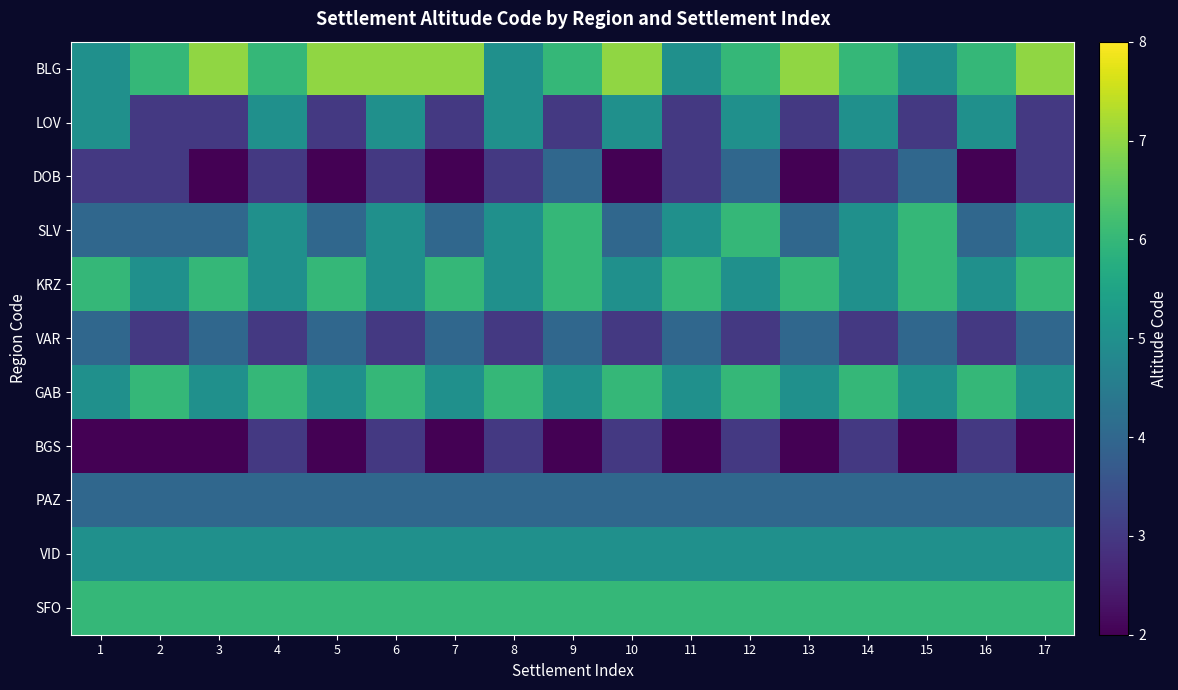

Which series has the largest total across all categories?

BLG